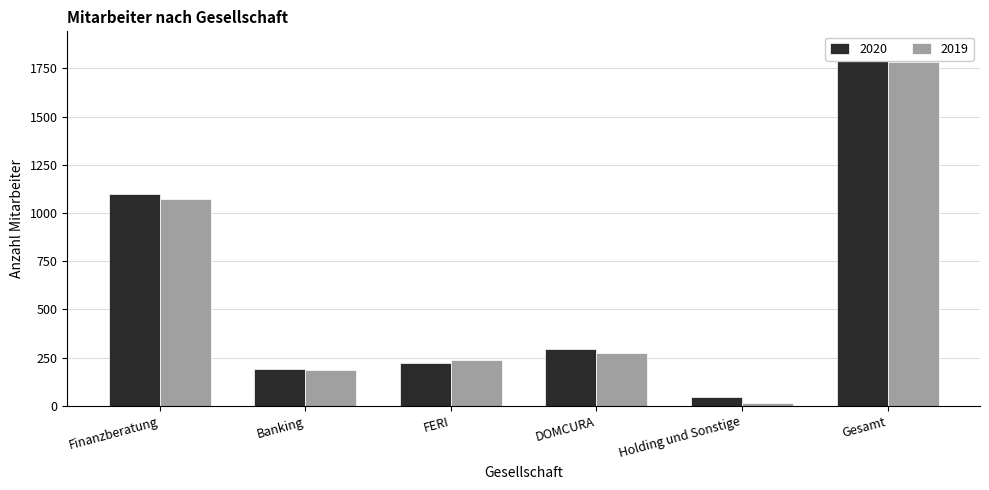

Which category has the lowest value in the 2020 series?

Holding und Sonstige